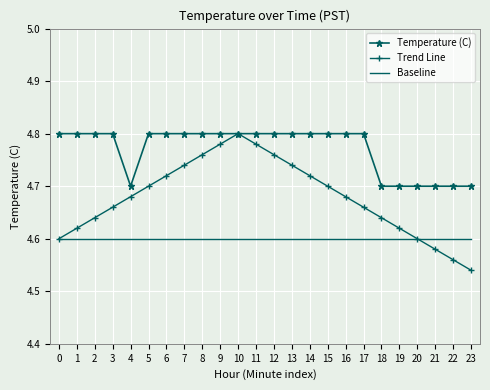

True or false: Baseline and Temperature (C) cross at least once.

False